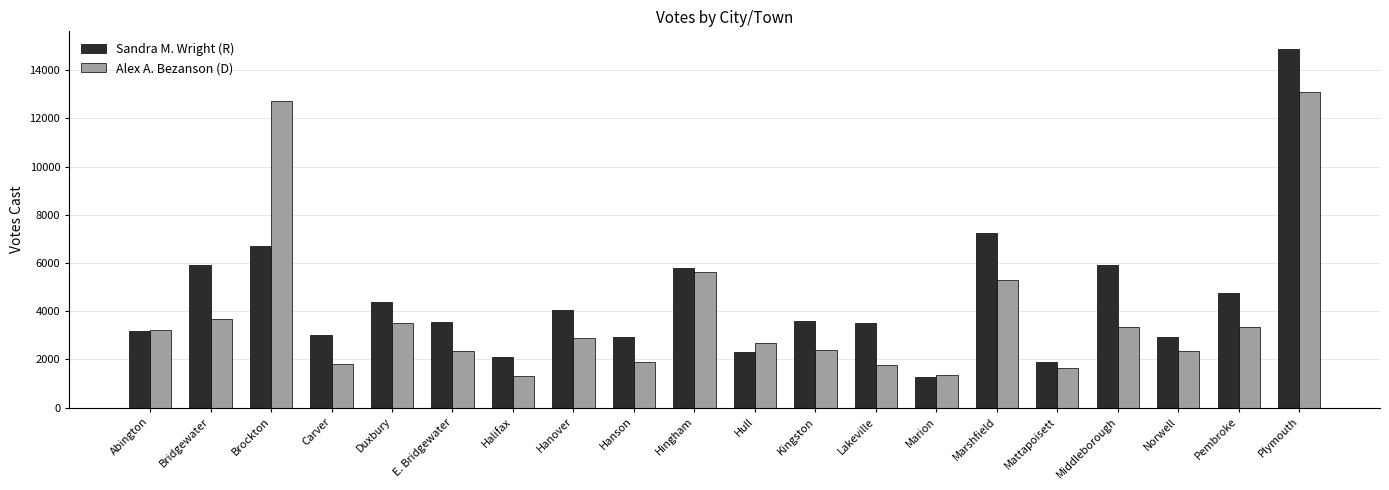

List the series in order of their overall mean, lowest first.

Alex A. Bezanson (D), Sandra M. Wright (R)